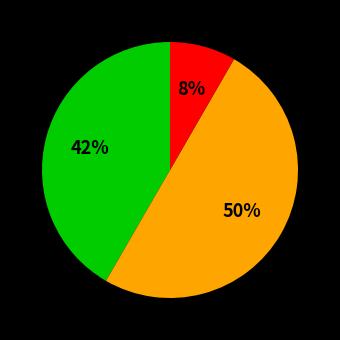

To the nearest percent, what is the average slice percentage?

33%